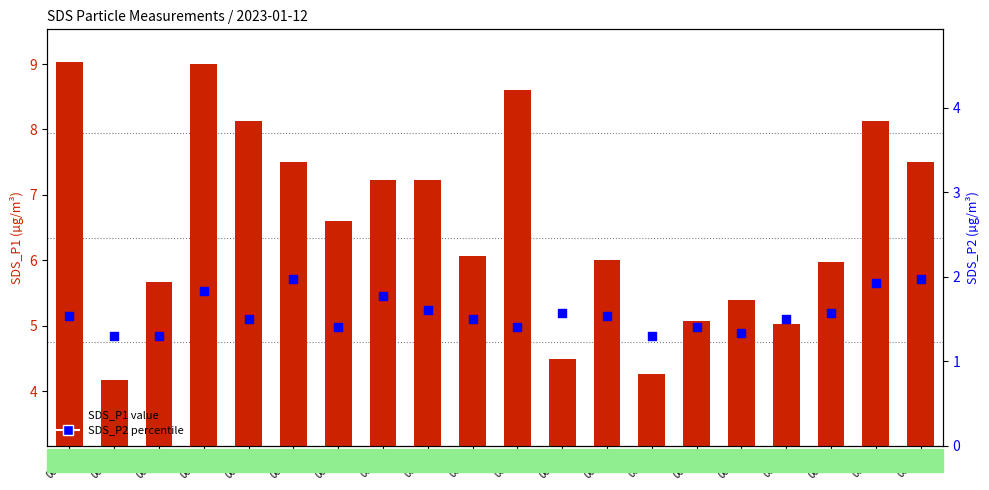

What are all the series names shown in the legend?

SDS_P1 value, SDS_P2 percentile